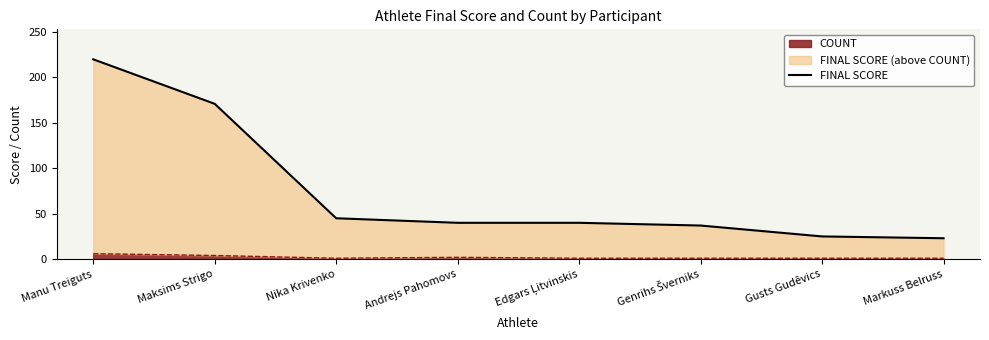

Reading right to left, what are all the values shown in this chart?

Markuss Belruss=23	Gusts Gudēvics=25	Genrihs Šverniks=37	Edgars Ļitvinskis=40	Andrejs Pahomovs=40	Nika Krivenko=45	Maksims Strigo=171	Manu Treiguts=220